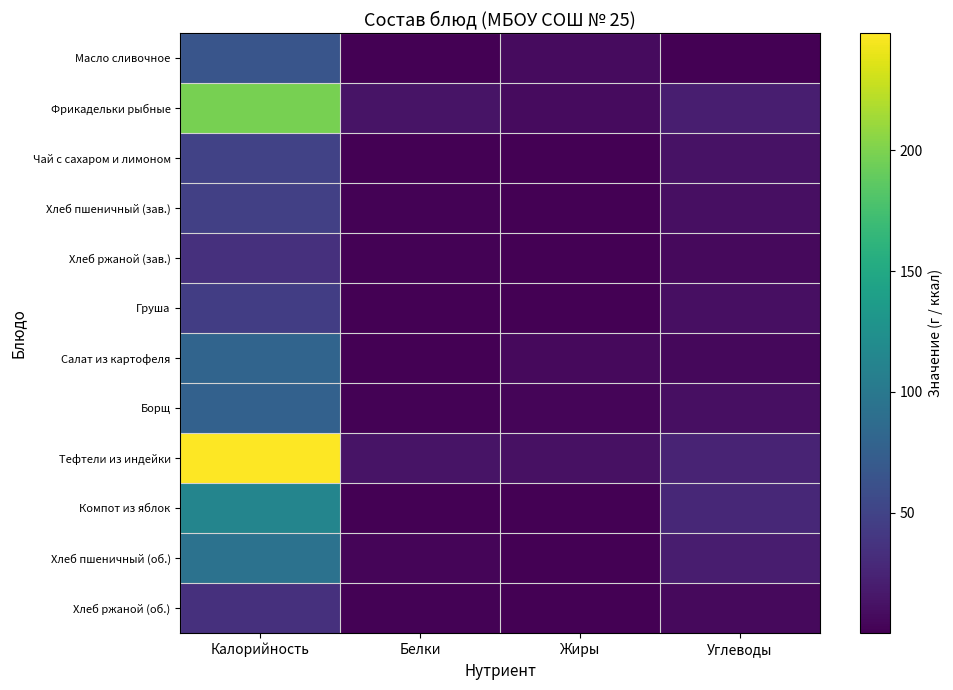

Reading left to right, extract all data points from this chart.

Масло сливочное: Калорийность=65.8	Белки=0.1	Жиры=7.2	Углеводы=0.1
Фрикадельки рыбные: Калорийность=198.0	Белки=12.8	Жиры=7.0	Углеводы=20.9
Чай с сахаром и лимоном: Калорийность=49.5	Белки=0.1	Жиры=0.0	Углеводы=12.2
Хлеб пшеничный (зав.): Калорийность=46.9	Белки=1.5	Жиры=0.2	Углеводы=9.8
Хлеб ржаной (зав.): Калорийность=34.2	Белки=1.3	Жиры=0.2	Углеводы=6.7
Груша: Калорийность=45.5	Белки=0.4	Жиры=0.3	Углеводы=10.3
Салат из картофеля: Калорийность=80.0	Белки=0.9	Жиры=6.2	Углеводы=5.2
Борщ: Калорийность=77.1	Белки=1.5	Жиры=3.4	Углеводы=10.1
Тефтели из индейки: Калорийность=248.6	Белки=12.7	Жиры=11.0	Углеводы=24.6
Компот из яблок: Калорийность=113.6	Белки=0.2	Жиры=0.2	Углеводы=27.9
Хлеб пшеничный (об.): Калорийность=93.8	Белки=3.0	Жиры=0.3	Углеводы=19.7
Хлеб ржаной (об.): Калорийность=34.2	Белки=1.3	Жиры=0.2	Углеводы=6.7